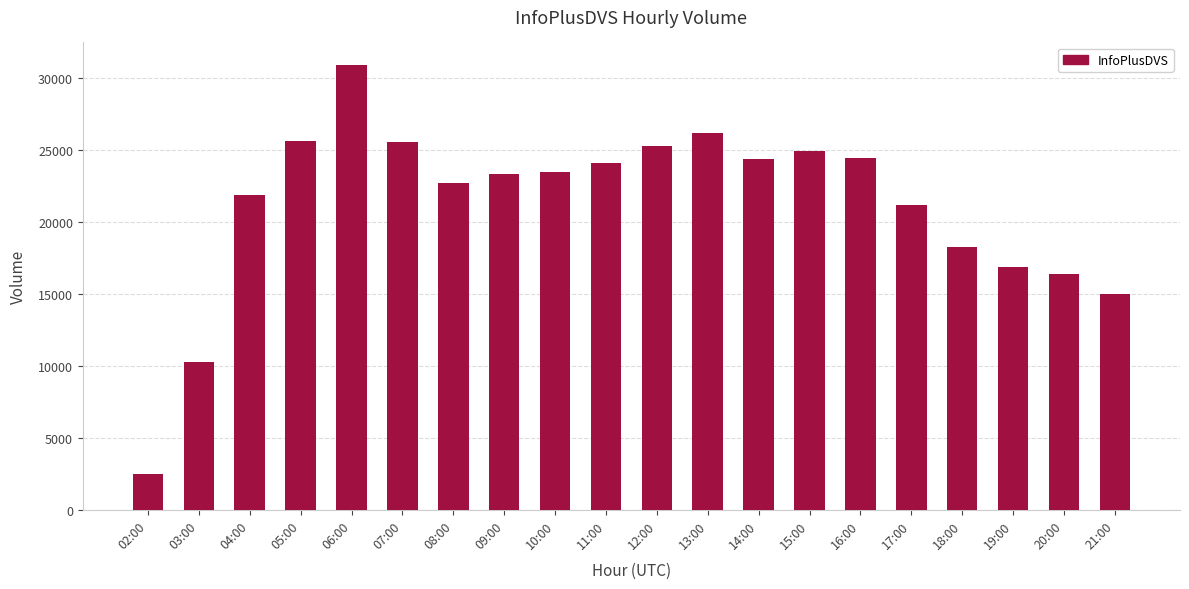

Is it true that the value at 13:00 is 41438?

False